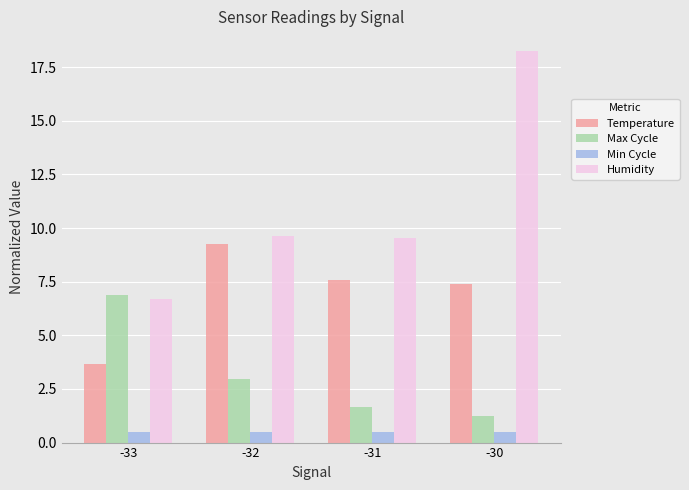

The value of Temperature at -30 is 7.4. True or false?

True